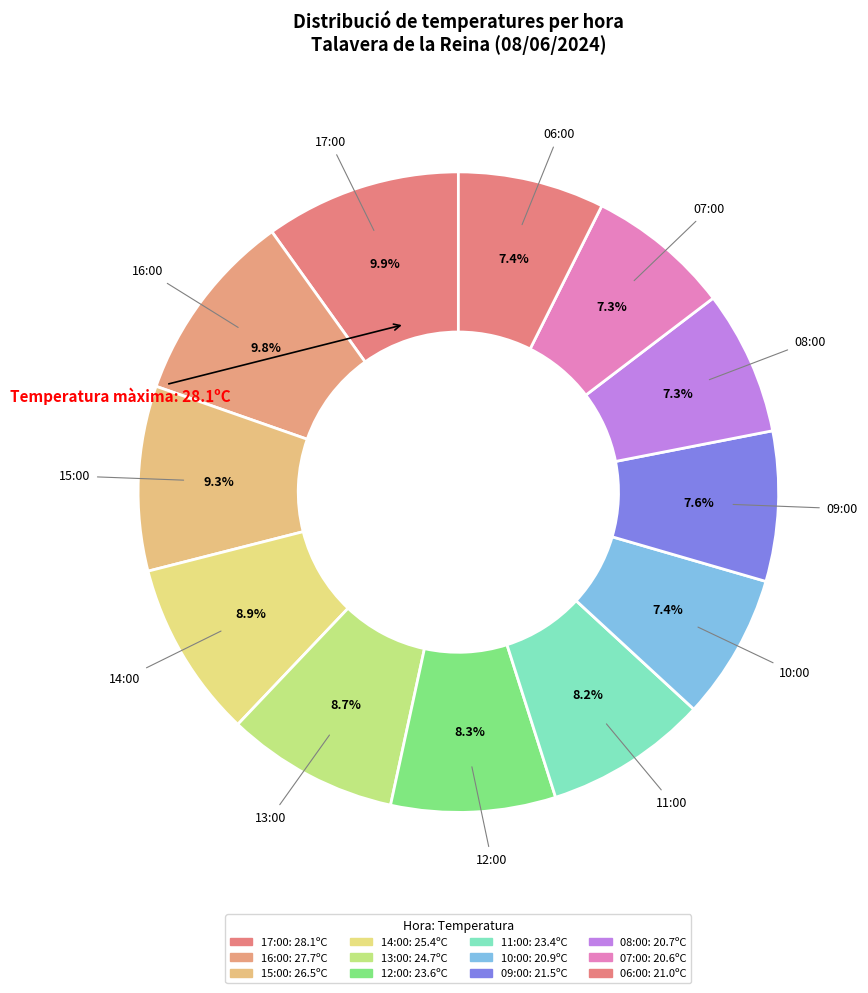

How many segments does this pie chart have?

12